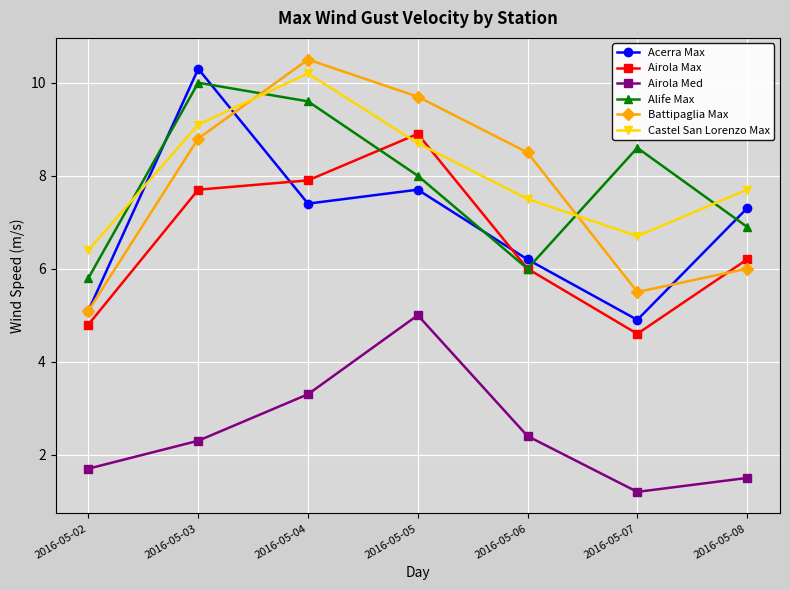

Which label corresponds to the smallest value in the chart?

2016-05-07